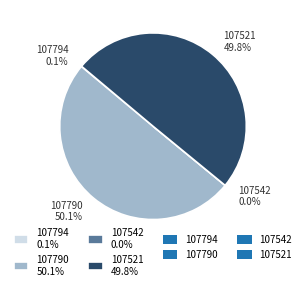

What is the ratio of the value at 107521 to the value at 107794?

988.0